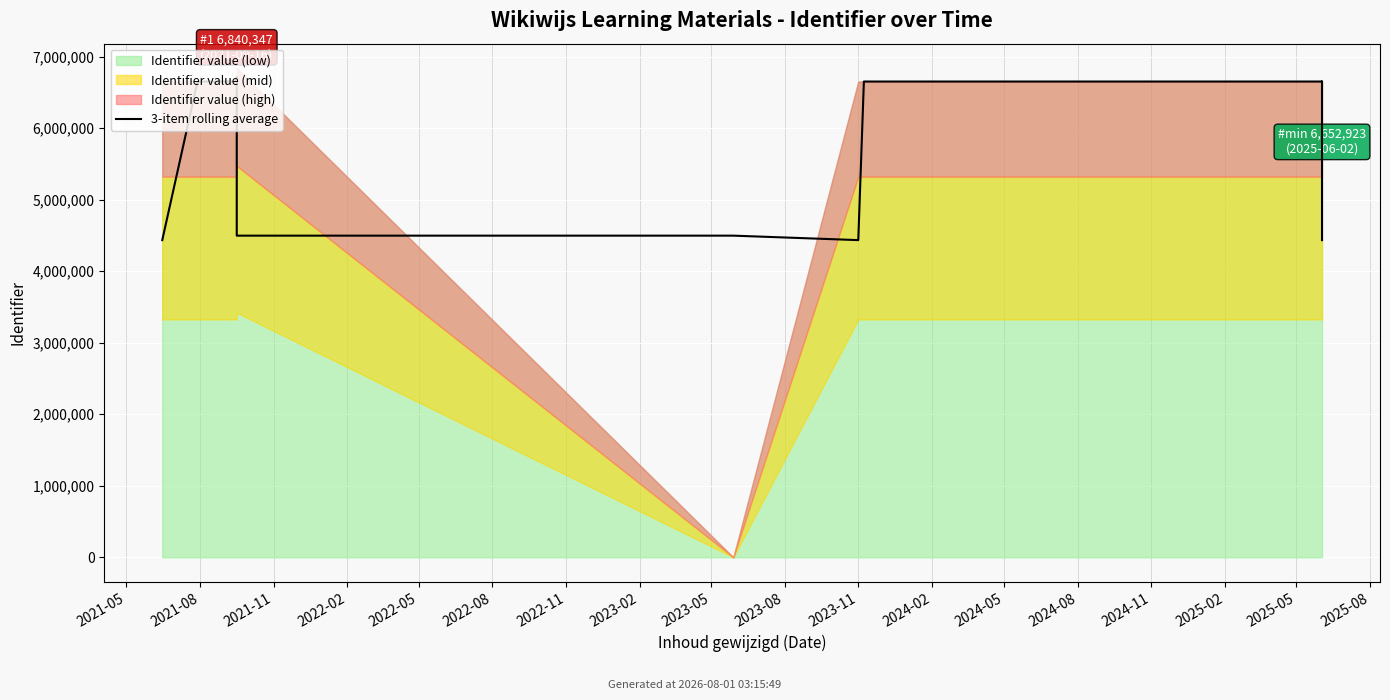

At which label does the data first exceed 6652927?

2021-08